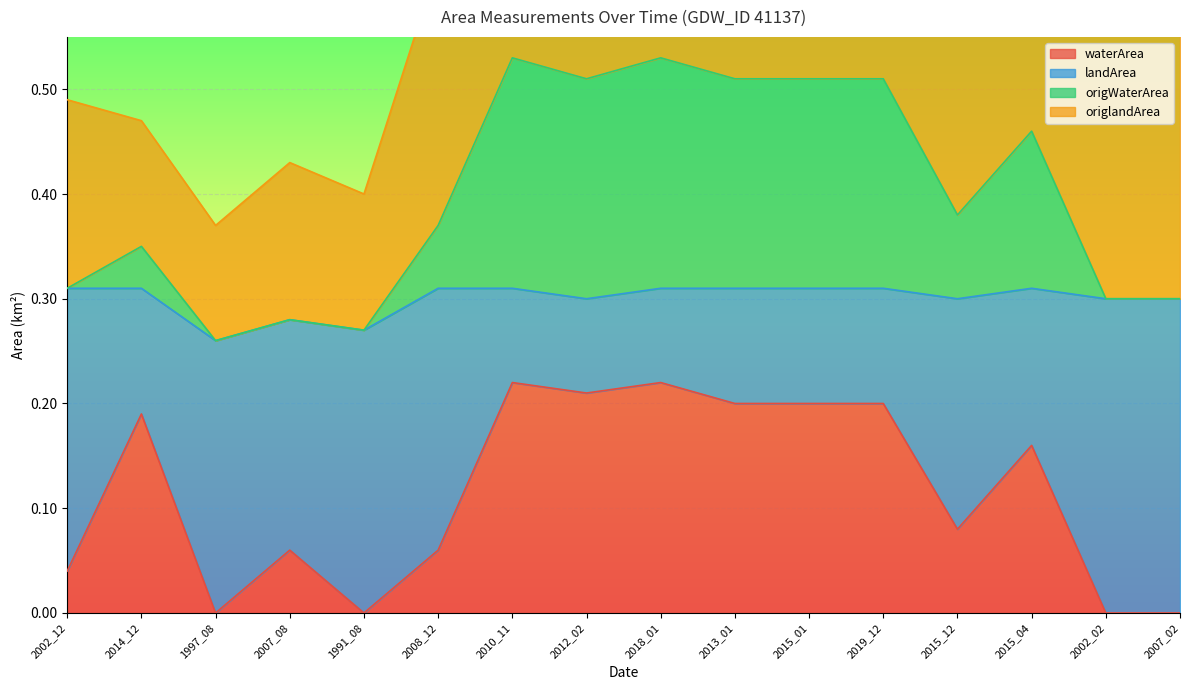

Which series changed the most between 2015_04 and 2002_02?

waterArea